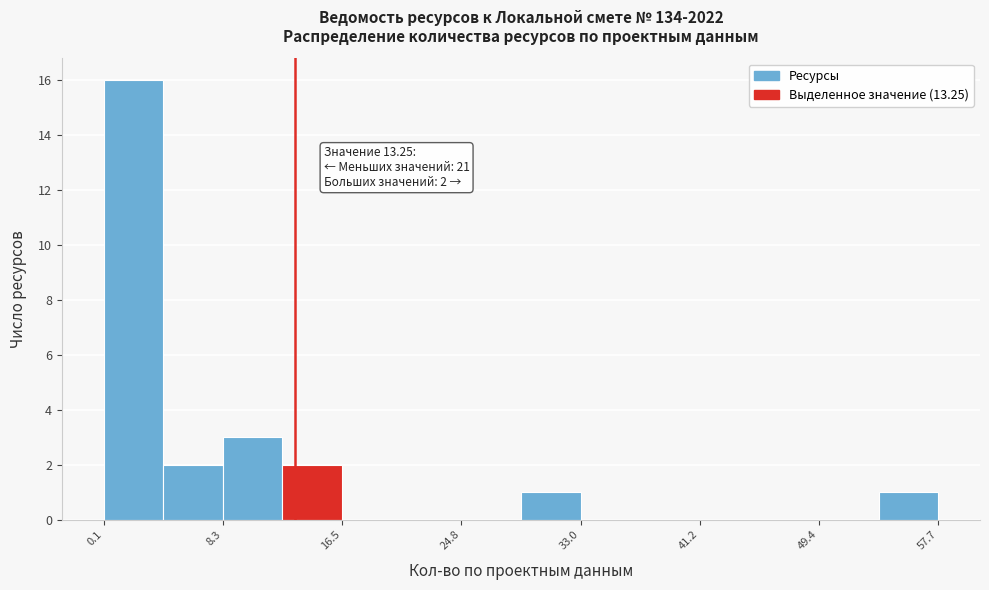

Which range on the x-axis has the tallest bar?

0 to 4